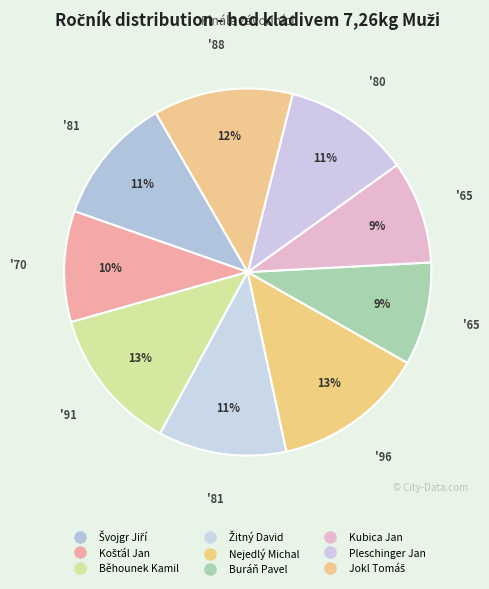

Between Kubica Jan and Žitný David, which is larger?

Žitný David